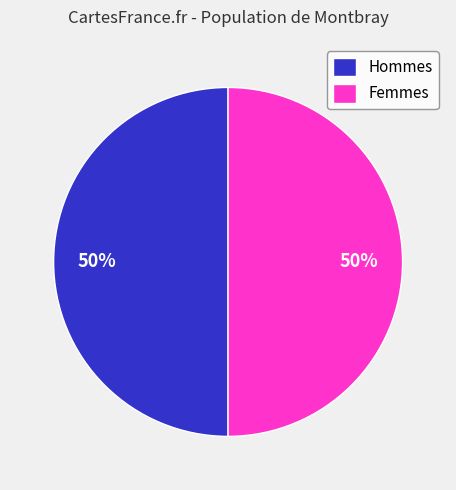

To the nearest percent, what is the average slice percentage?

50%